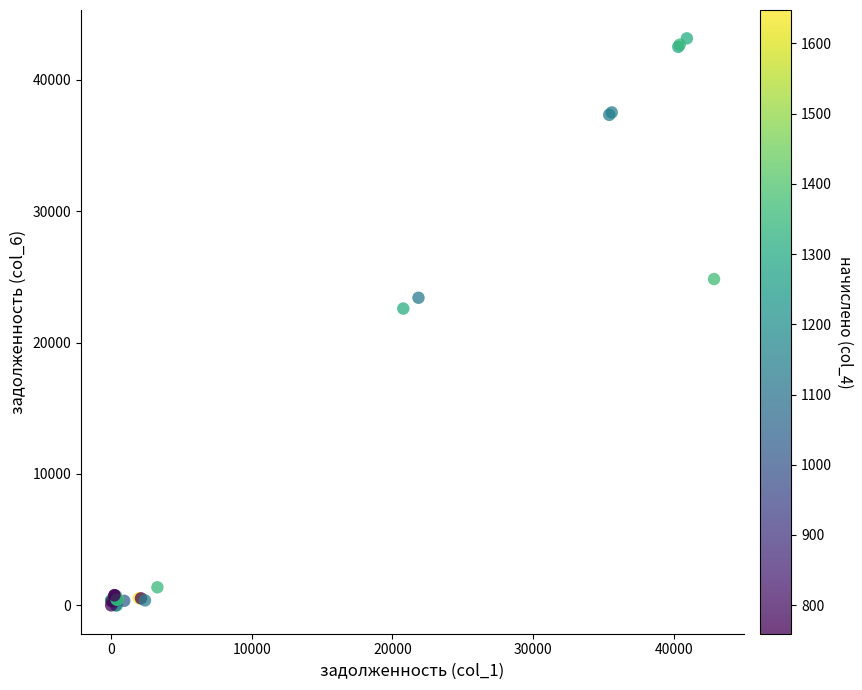

What Y value in the scatter plot is closest to 21573?

22584.6